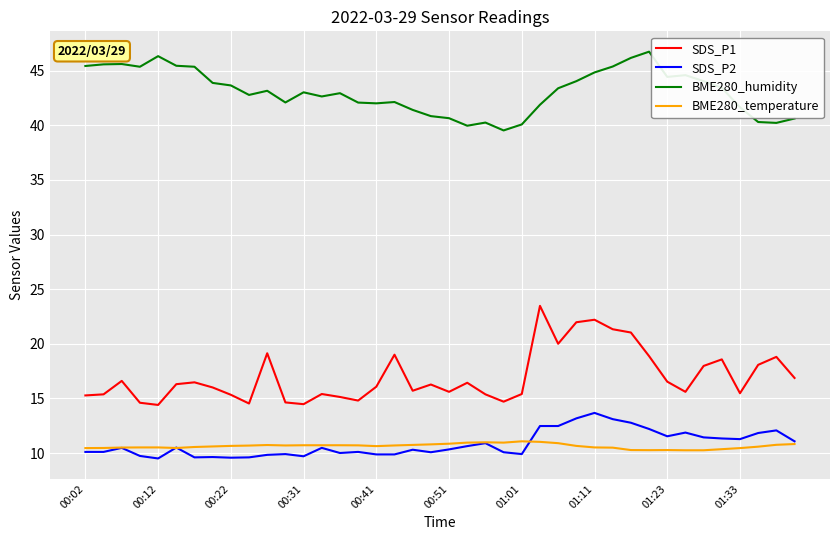

True or false: SDS_P1 and BME280_humidity intersect in this chart.

False